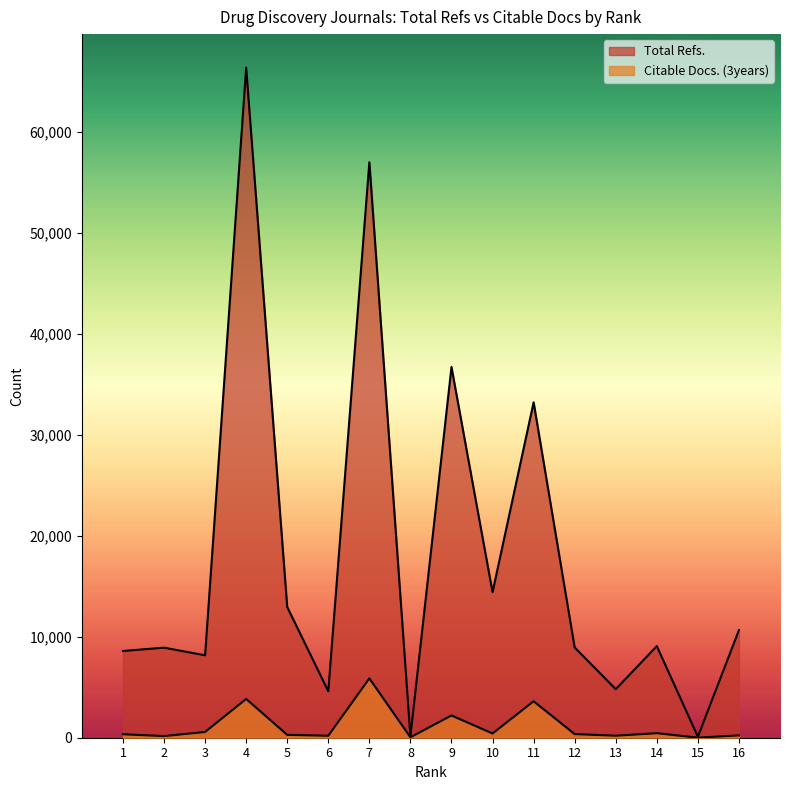

What is the difference between the maximum and minimum values in the Total Refs. series?

66266